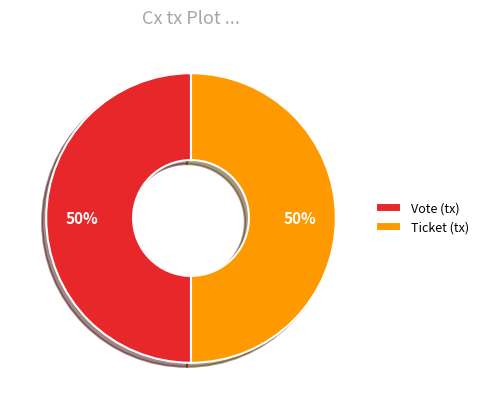

To the nearest percent, what is the difference between the largest and smallest slice percentages?

0%